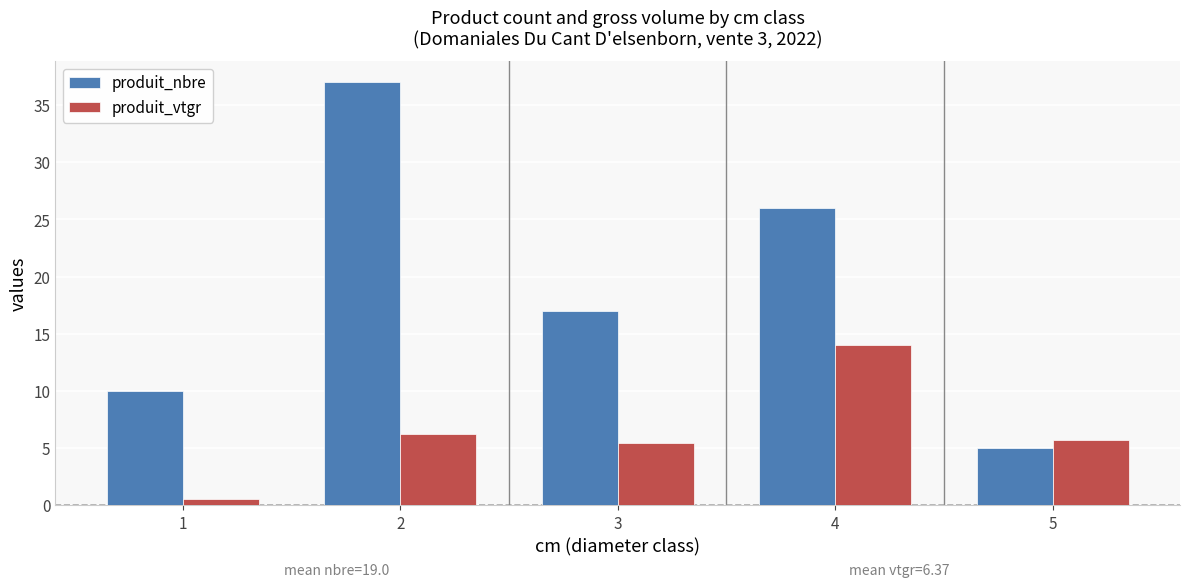

What is the sum of the produit_nbre values at 4 and 3?

43.0